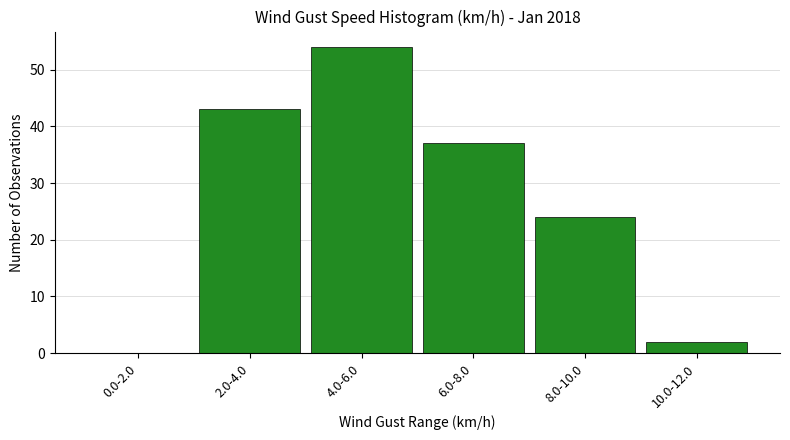

Reading right to left, transcribe all the data shown in this chart.

10.0-12.0=2	8.0-10.0=24	6.0-8.0=37	4.0-6.0=54	2.0-4.0=43	0.0-2.0=0